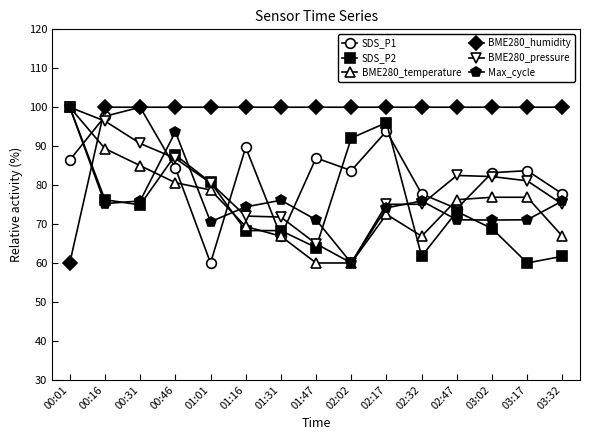

Which series ends up on top after the final intersection of BME280_pressure and SDS_P1?

SDS_P1